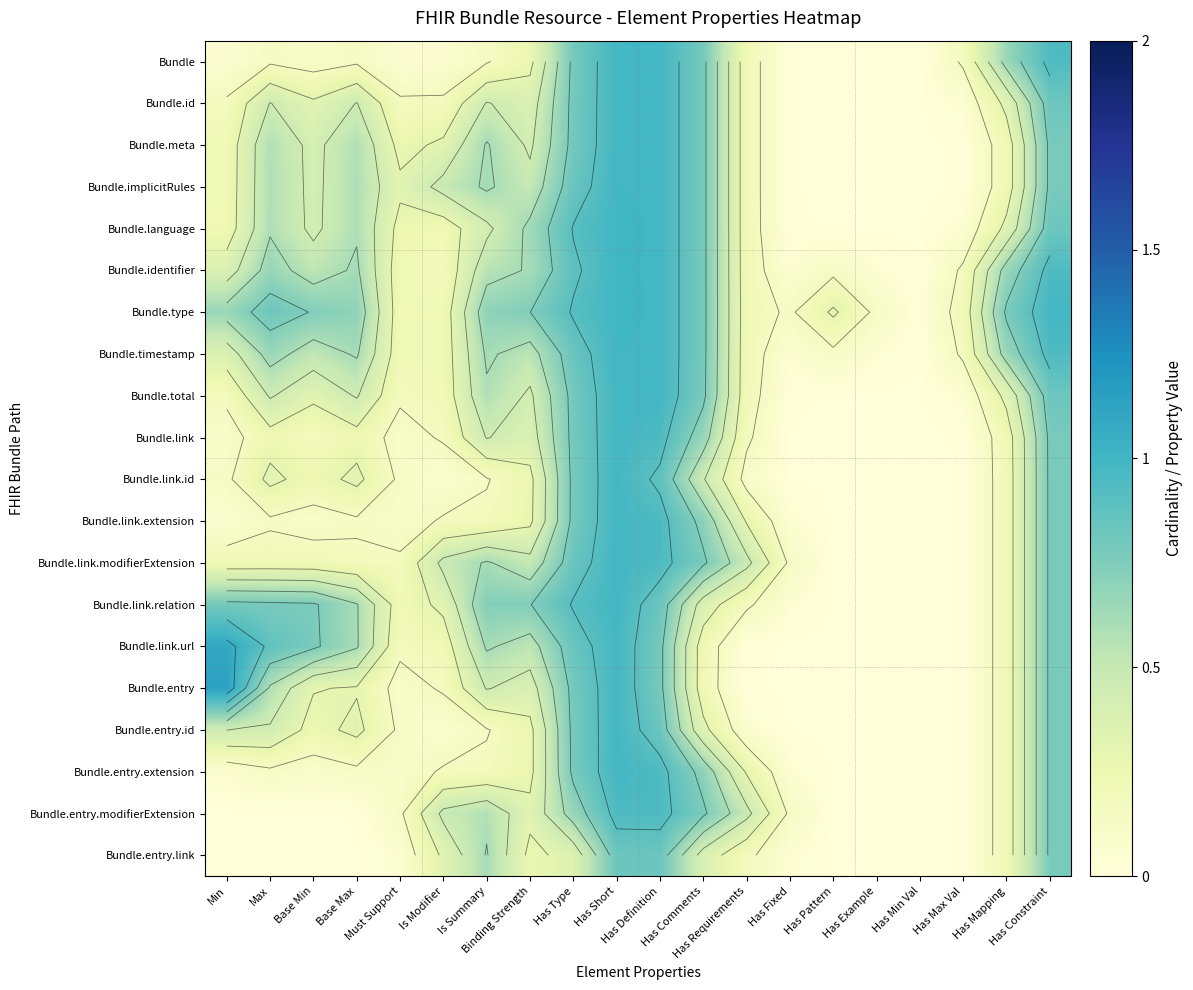

Is the value of Bundle.link.modifierExtension at Min greater than the value of Bundle.total at Binding Strength?

No